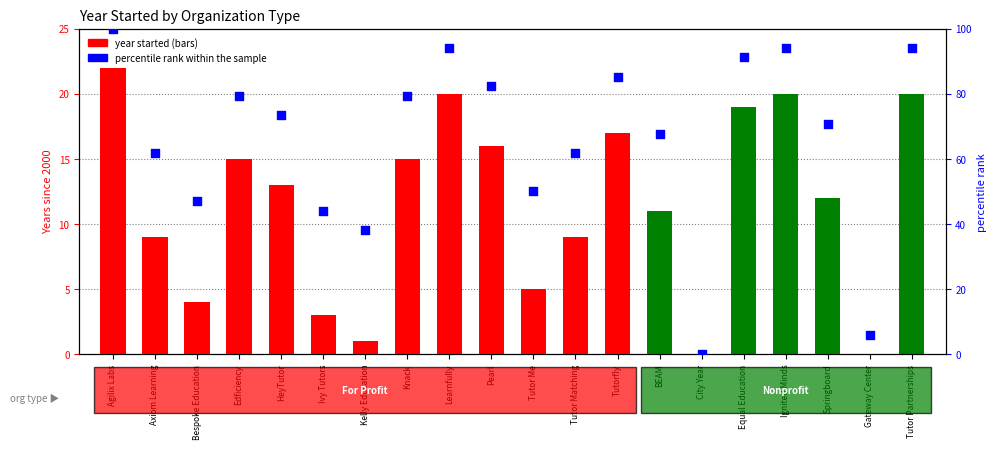

Approximately how many times larger is the value at Bespoke Education compared to Knack?

0.6